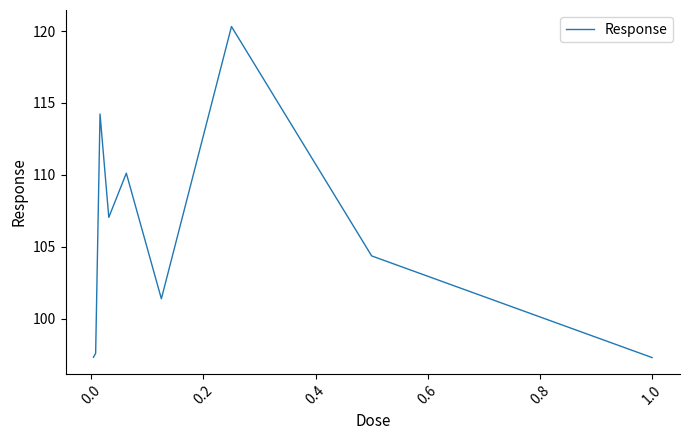

What is the difference between the maximum and minimum values?

23.0